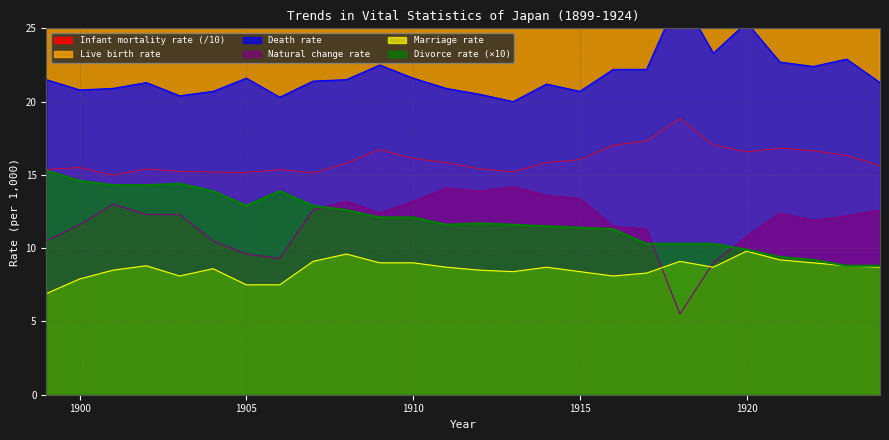

True or false: Death rate has more than 1 points higher than both neighbors.

True